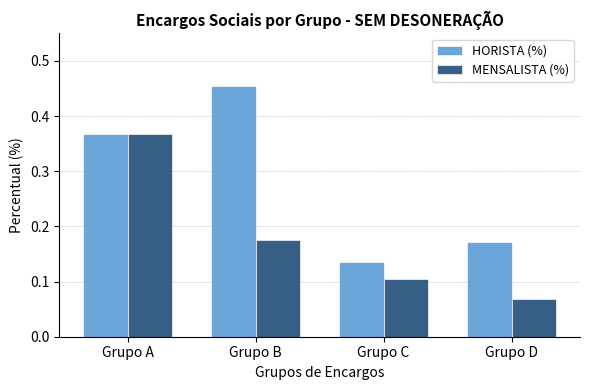

What are all the series names shown in the legend?

HORISTA (%), MENSALISTA (%)